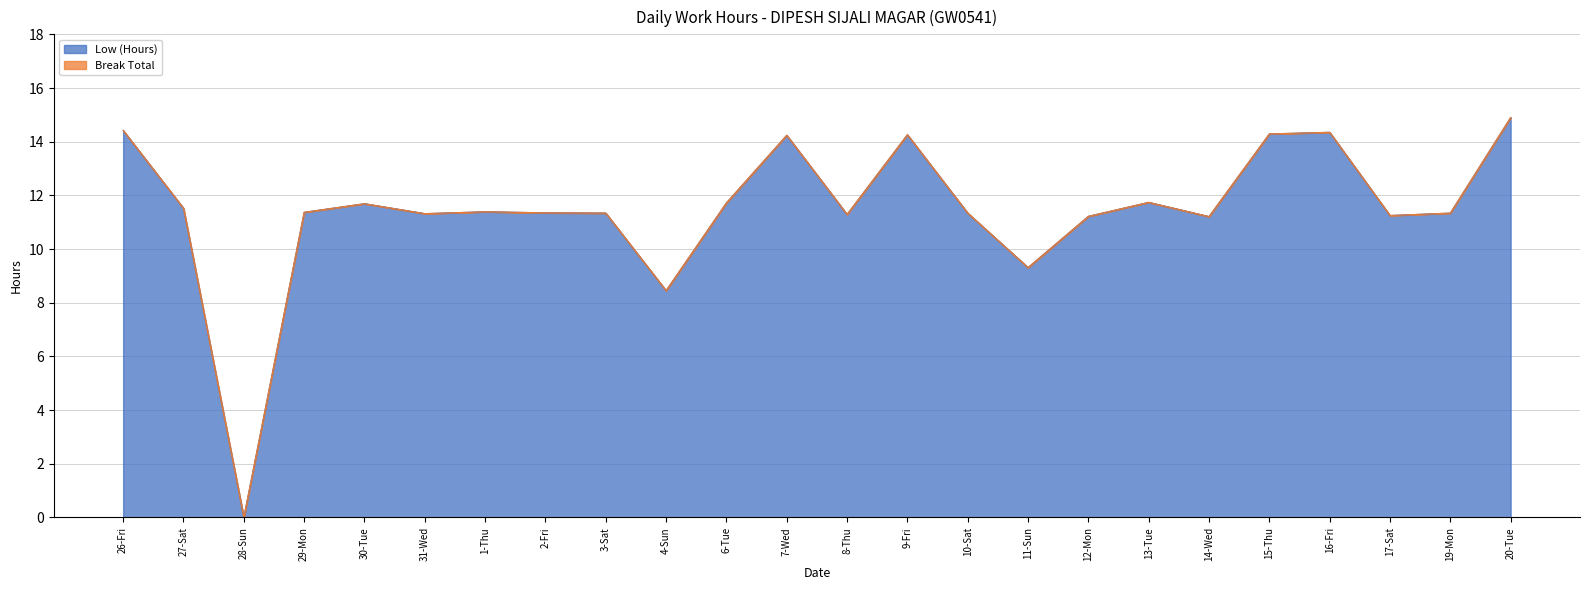

What is the change in value from 28-Sun to 9-Fri?

+14.3